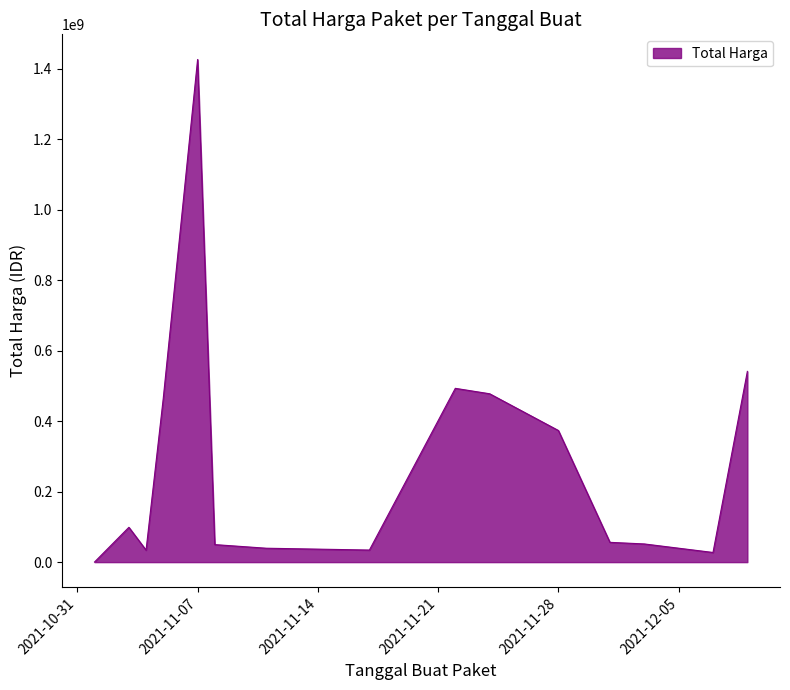

What is the maximum value shown in the chart?

1425867900